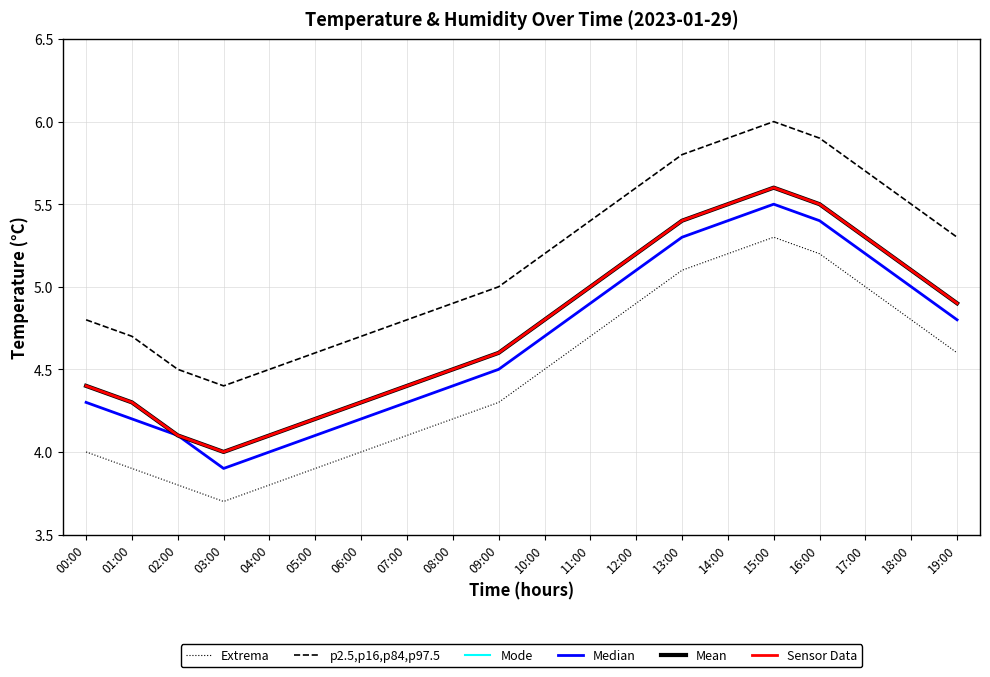

At which category is the sum across all series the highest?

15:00